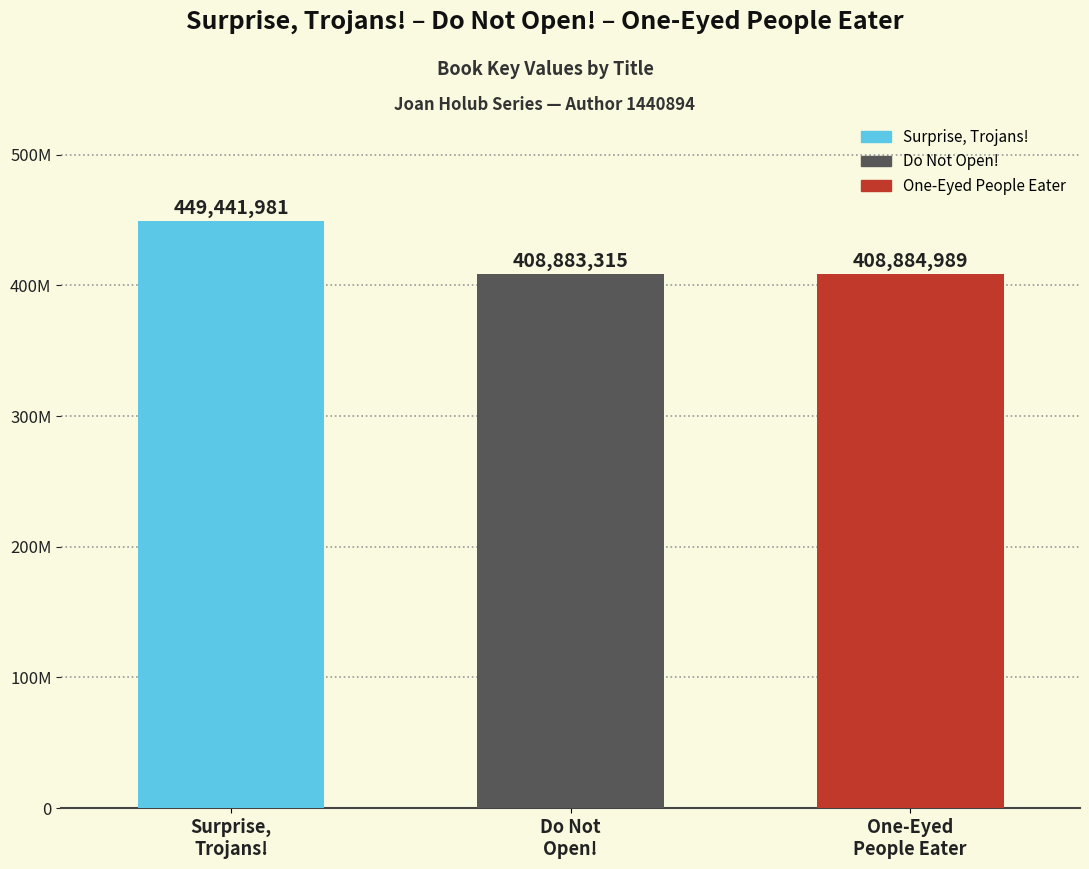

Does the chart contain any negative values?

No